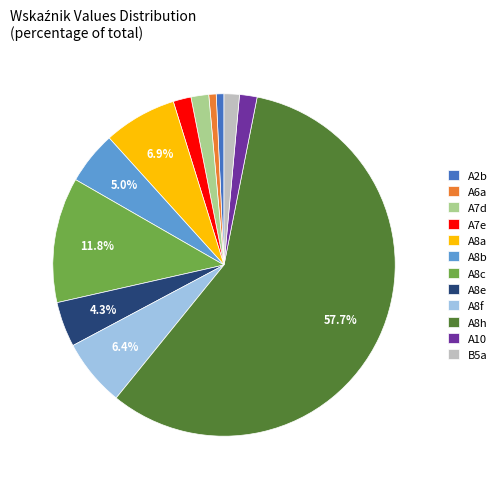

Which slice represents more than half of the pie?

A8h